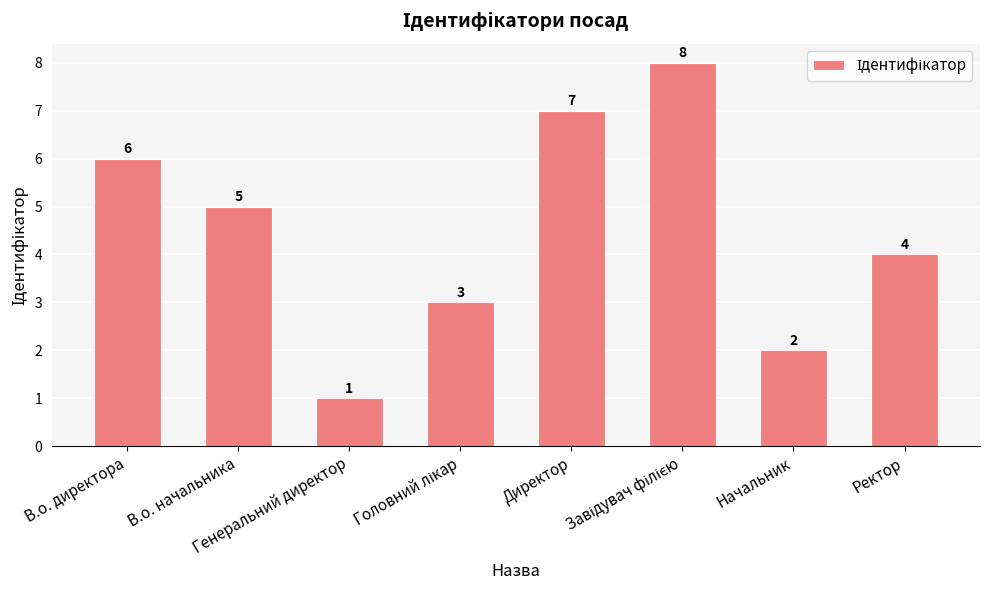

The value at Ректор is 7. True or false?

False